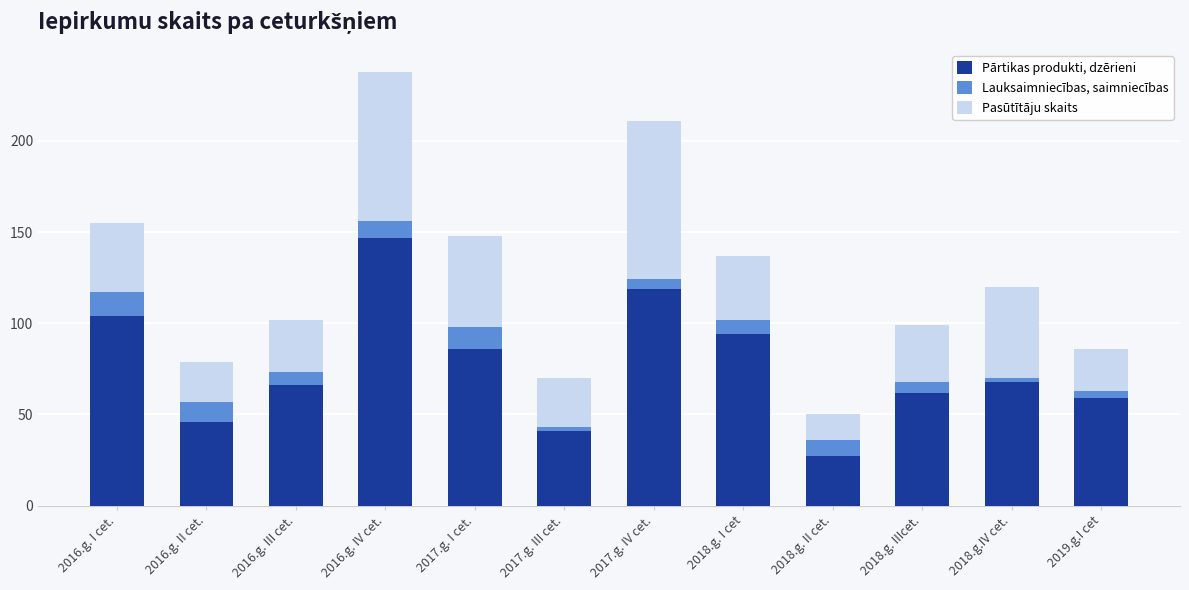

The value of Pārtikas produkti, dzērieni at 2016.g. I cet. is 182. True or false?

False